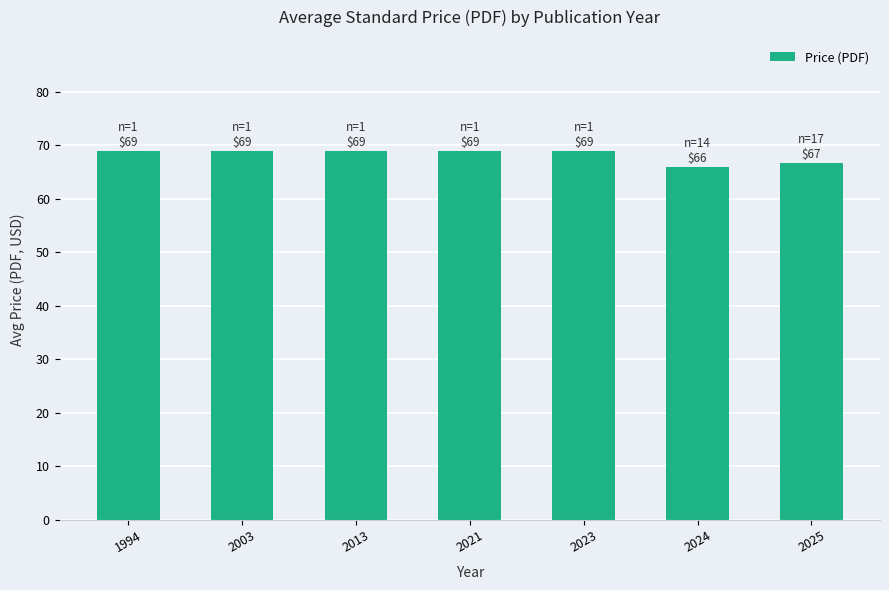

What is the greatest value displayed?

69.0